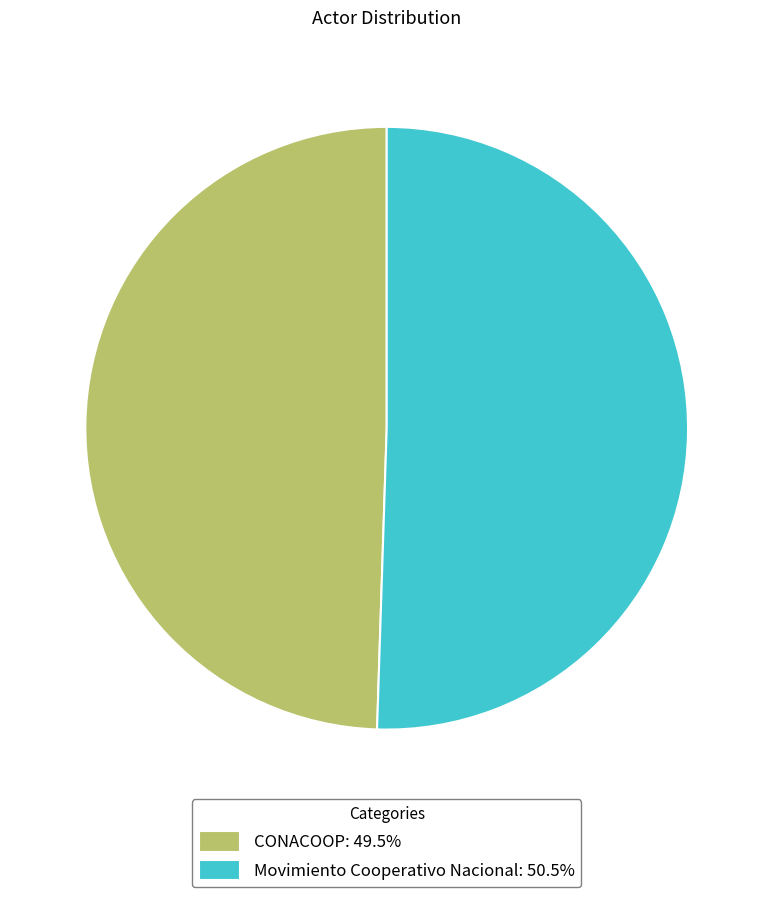

Do Movimiento Cooperativo Nacional: 50.5% and CONACOOP: 49.5% together represent more than half of the pie?

Yes